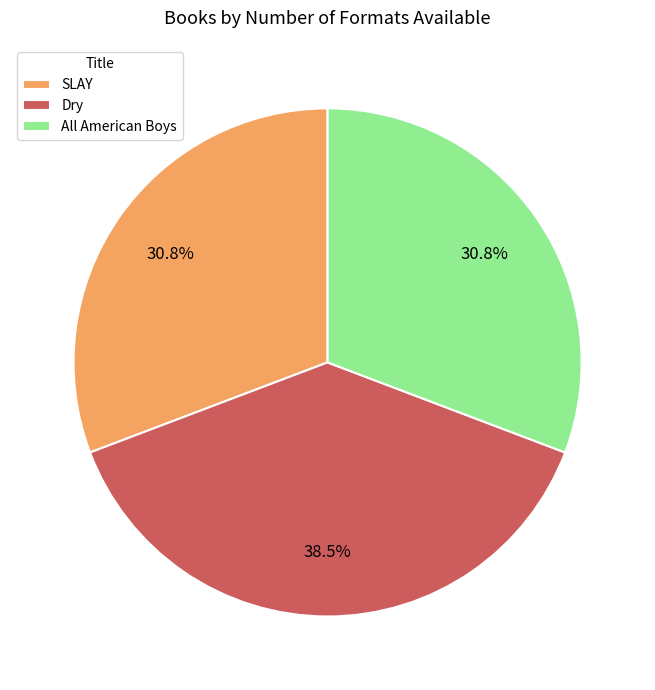

Approximately how many times larger is the value at All American Boys compared to SLAY?

1.0